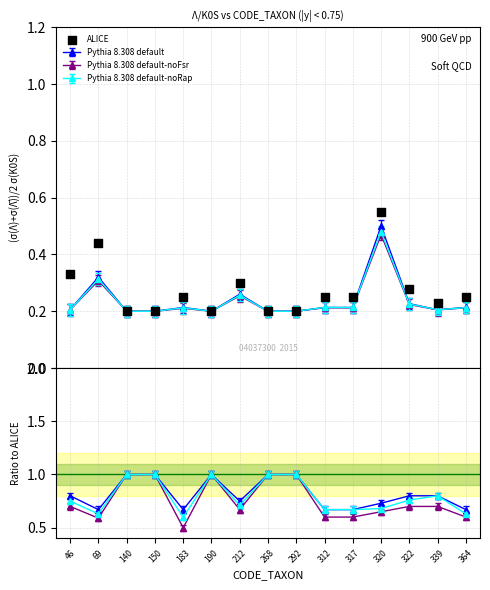

What is the change in value from 46 to 317?

-0.1